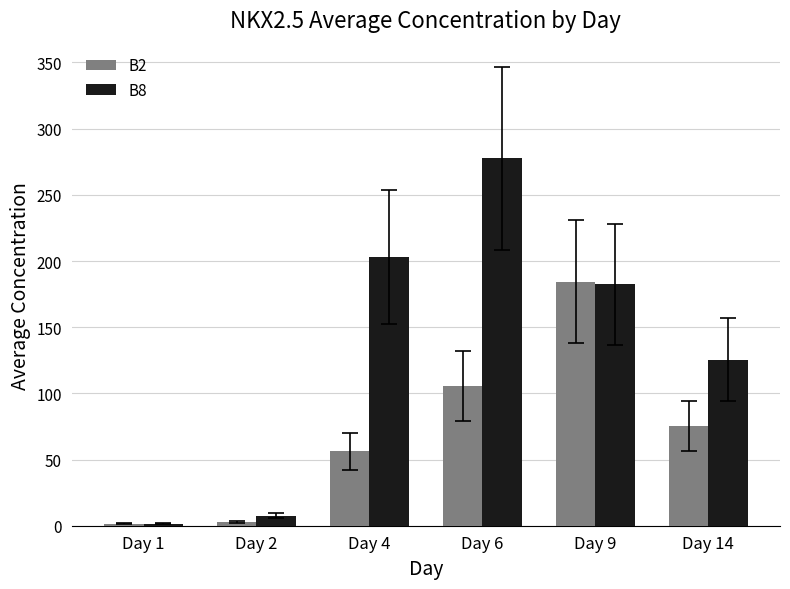

What is the maximum value for B8?

277.5